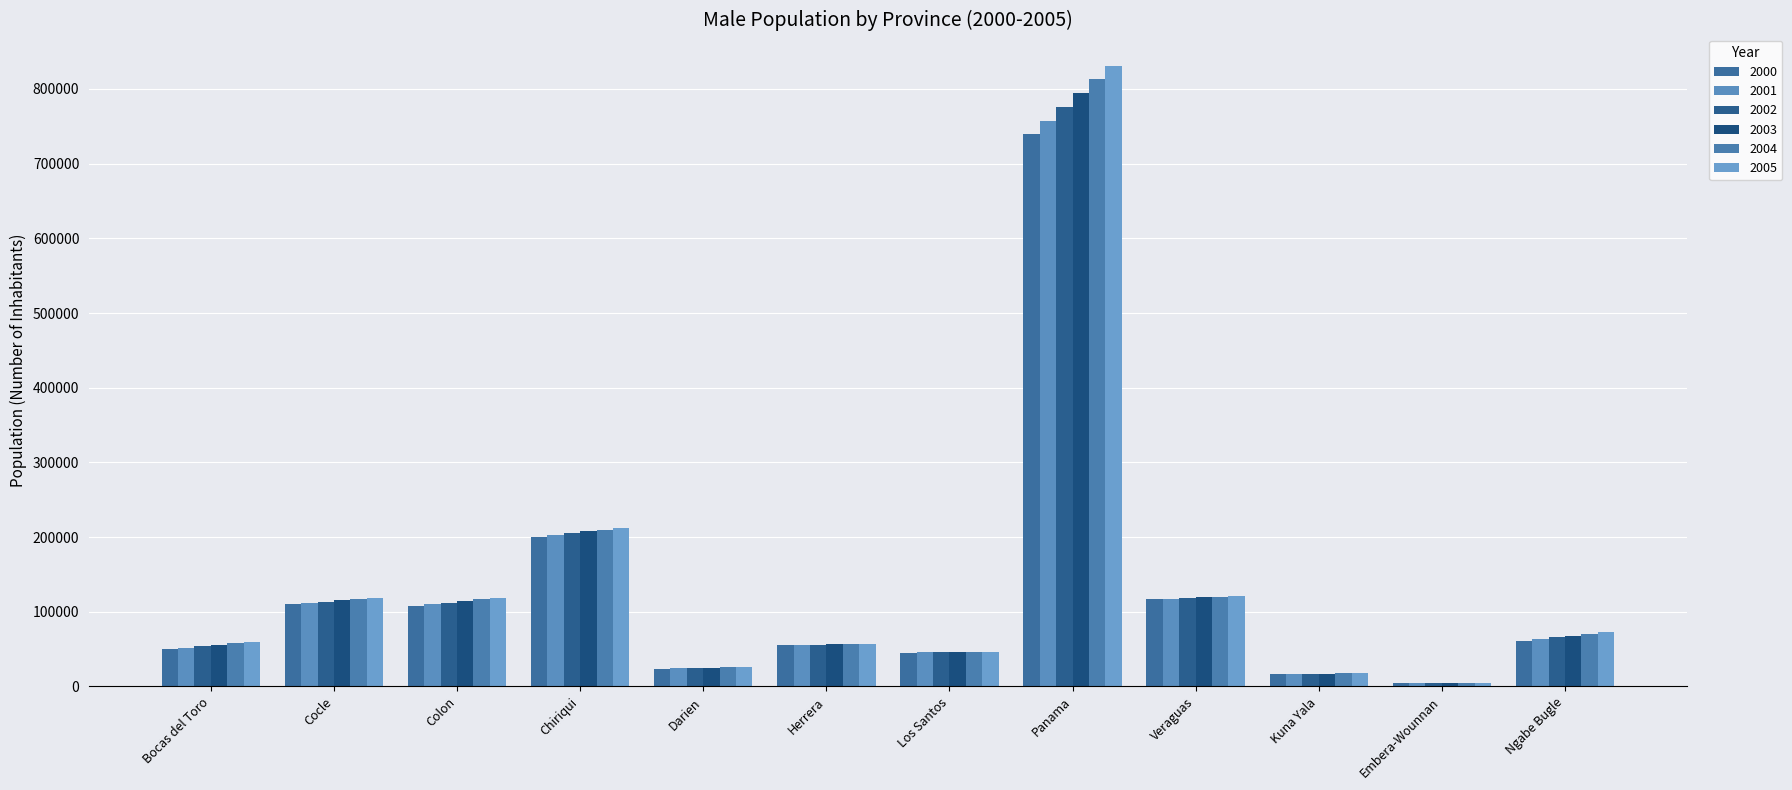

What is the average value of the 2000 series?

127659